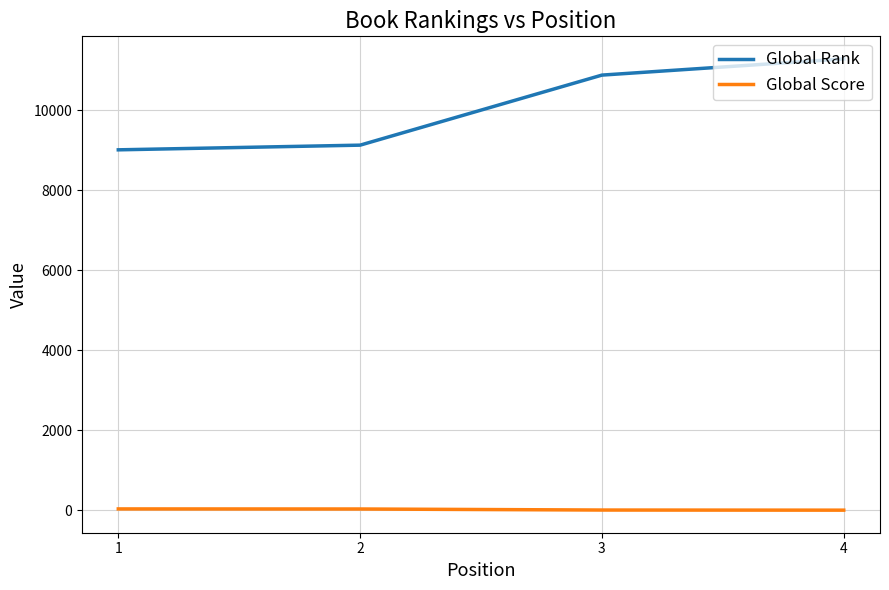

Rank the series by their maximum value, from lowest to highest.

Global Score, Global Rank